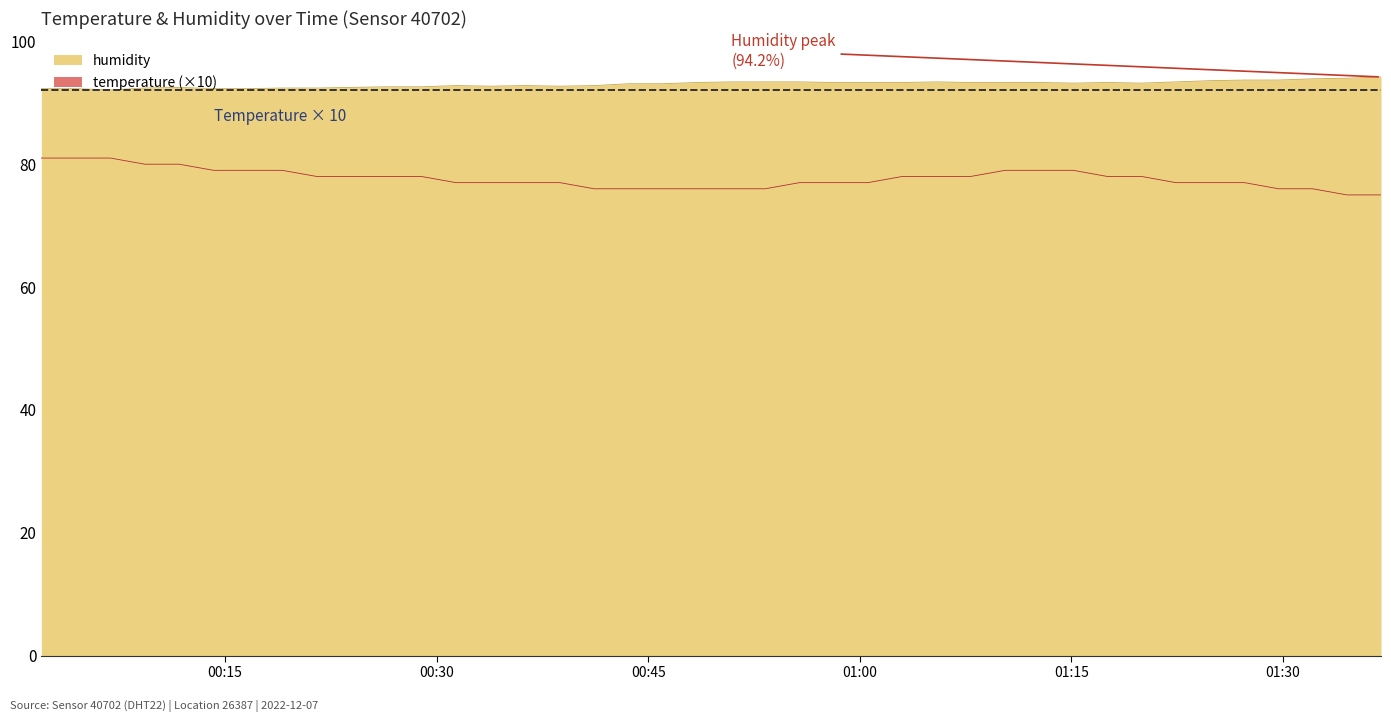

What is the maximum value for humidity?

94.2